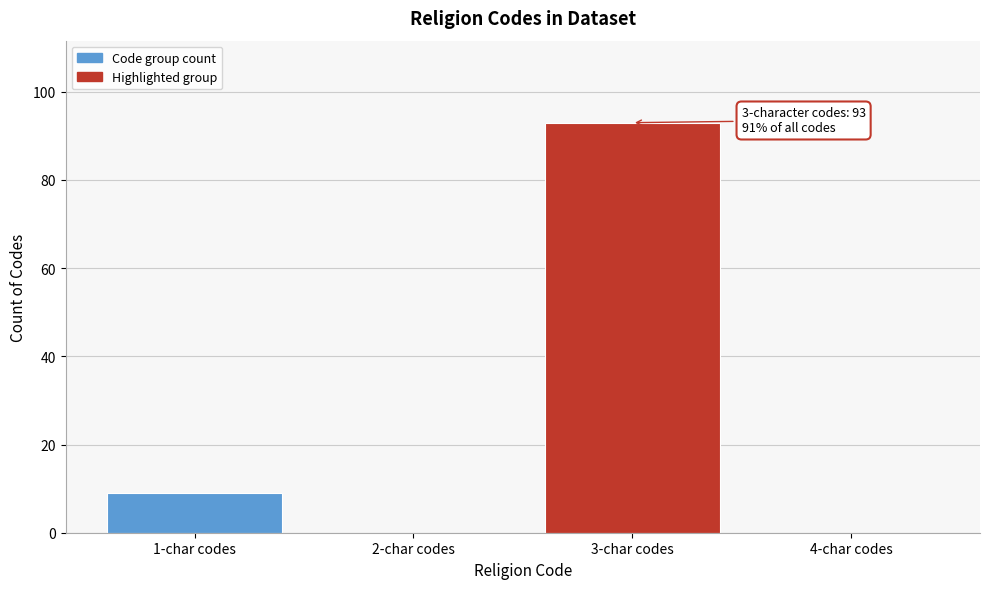

Reading right to left, transcribe all the data shown in this chart.

4-char codes=0	3-char codes=93	2-char codes=0	1-char codes=9